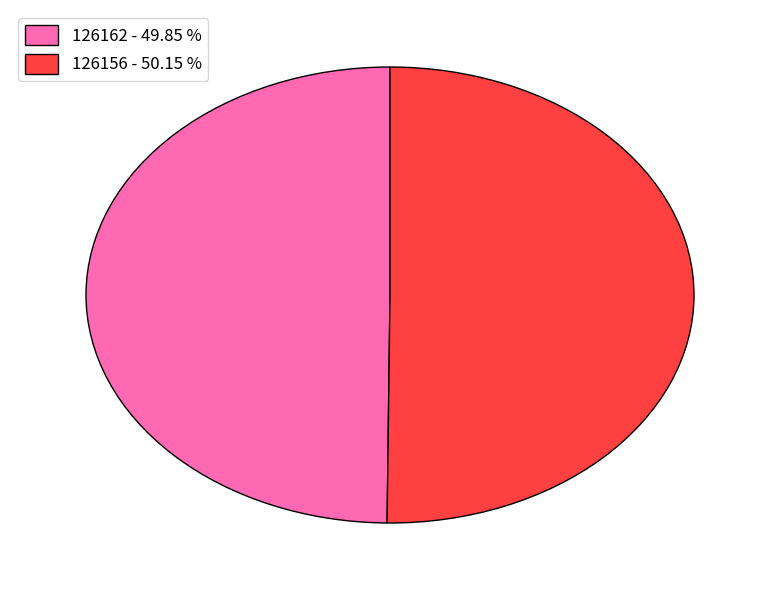

Is the sum of 126162 - 49.85 % and 126156 - 50.15 % greater than half?

Yes